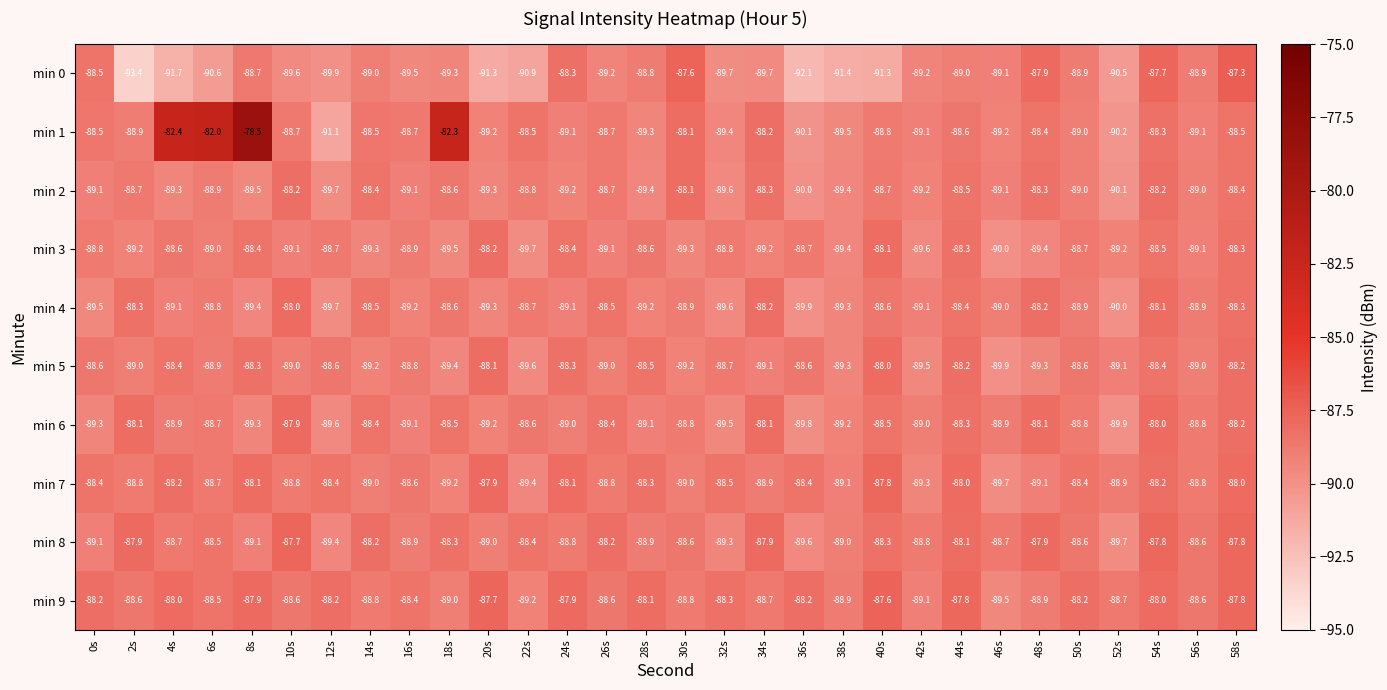

Which category has the lowest value in the min 6 series?

52s